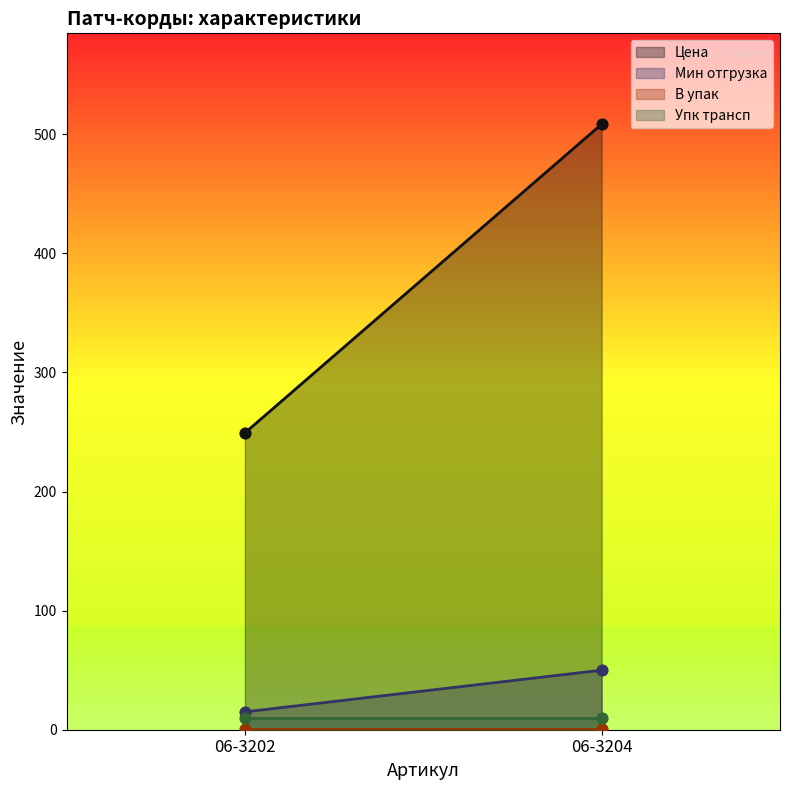

What is the total value across all series at 06-3202?

275.2